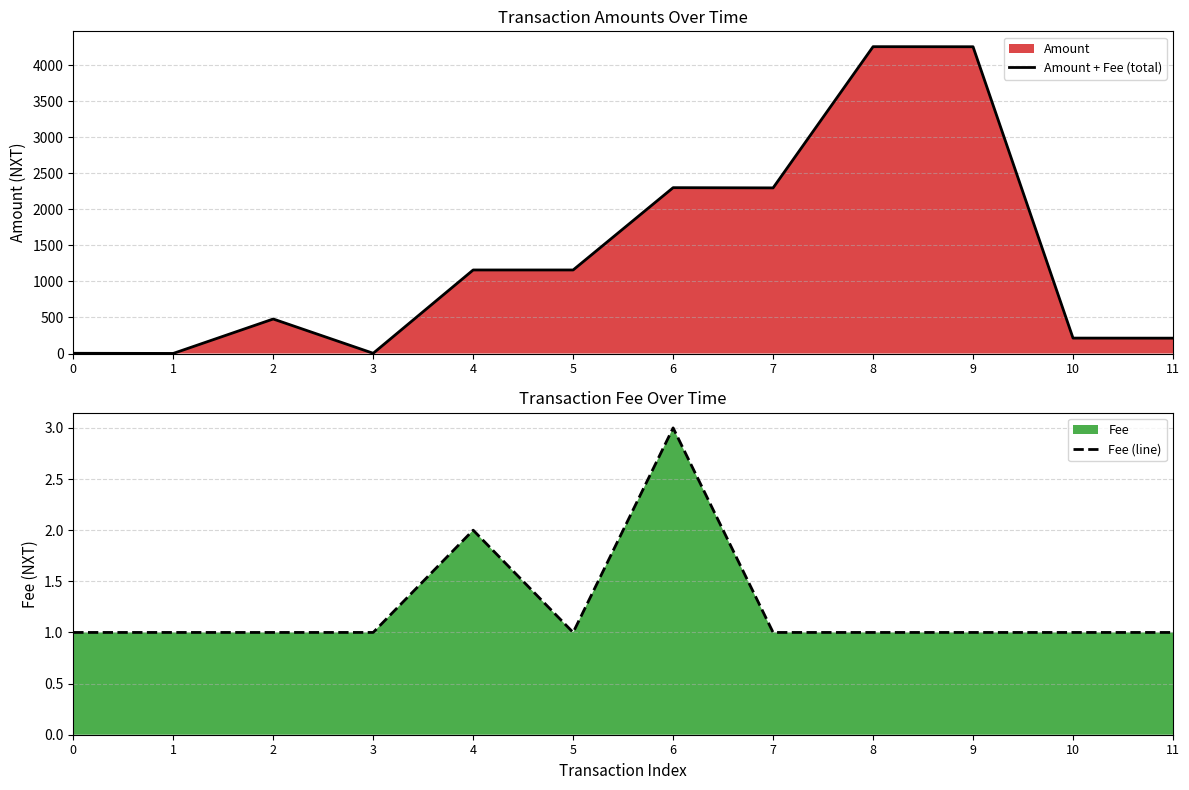

At which category does Fee (line) reach its first local valley?

5